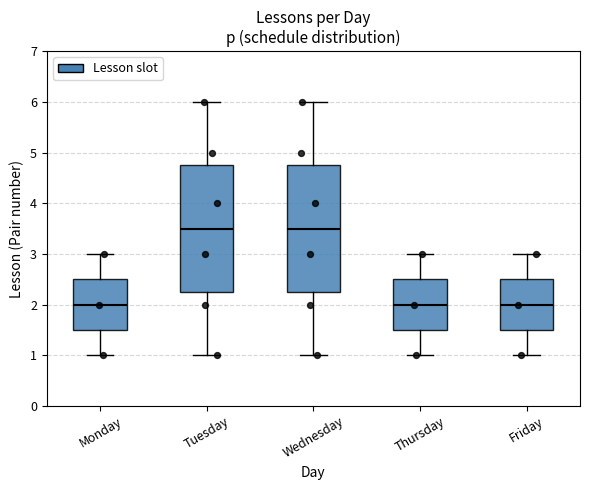

Reading left to right, transcribe this box plot: for each box, give where its median line is, the range the box spans, and where its two whiskers end, as read against the y-axis. The values are not printed on the chart, so give them approximately, as read against the axis.

Monday: median 2.0, box 1.5 to 2.5, whiskers 1.0 to 3.0
Tuesday: median 3.5, box 2.3 to 4.8, whiskers 1.0 to 6.0
Wednesday: median 3.5, box 2.3 to 4.8, whiskers 1.0 to 6.0
Thursday: median 2.0, box 1.5 to 2.5, whiskers 1.0 to 3.0
Friday: median 2.0, box 1.5 to 2.5, whiskers 1.0 to 3.0